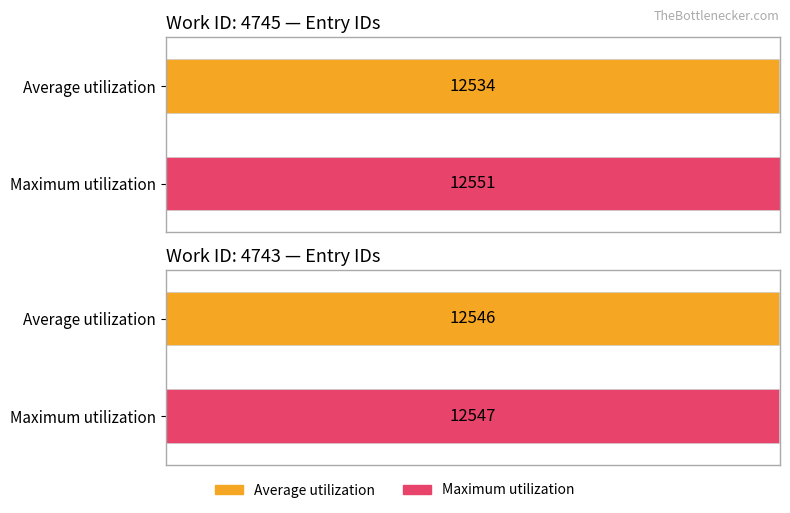

What value does the Average utilization series have at work_id: 4745?

12534